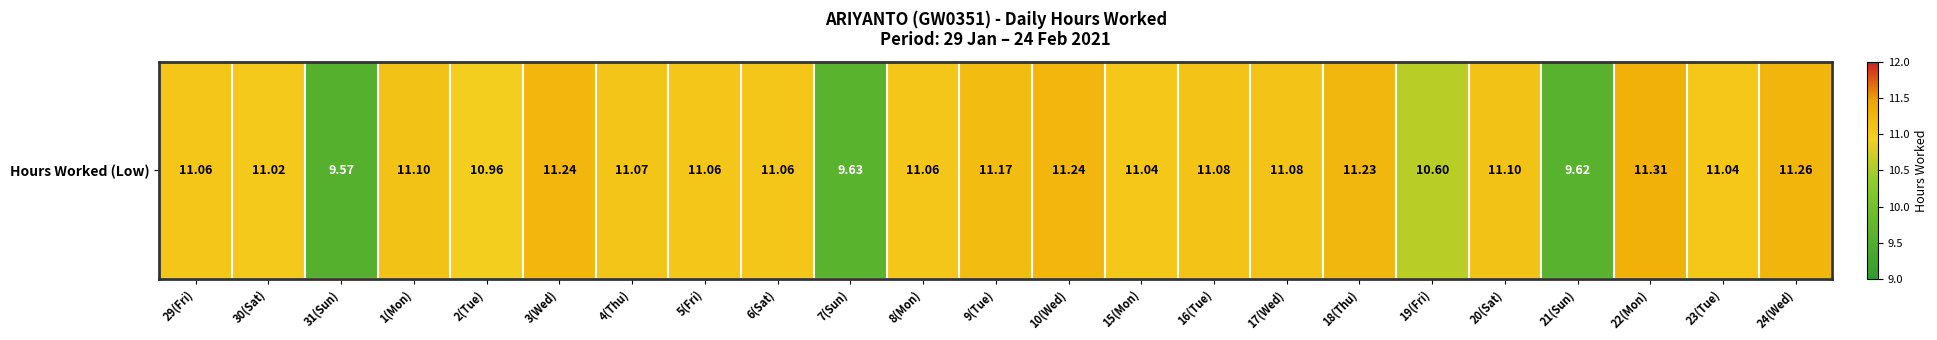

Reading right to left, what are all the values shown in this chart?

11.3	11.0	11.3	9.6	11.1	10.6	11.2	11.1	11.1	11.0	11.2	11.2	11.1	9.6	11.1	11.1	11.1	11.2	11.0	11.1	9.6	11.0	11.1